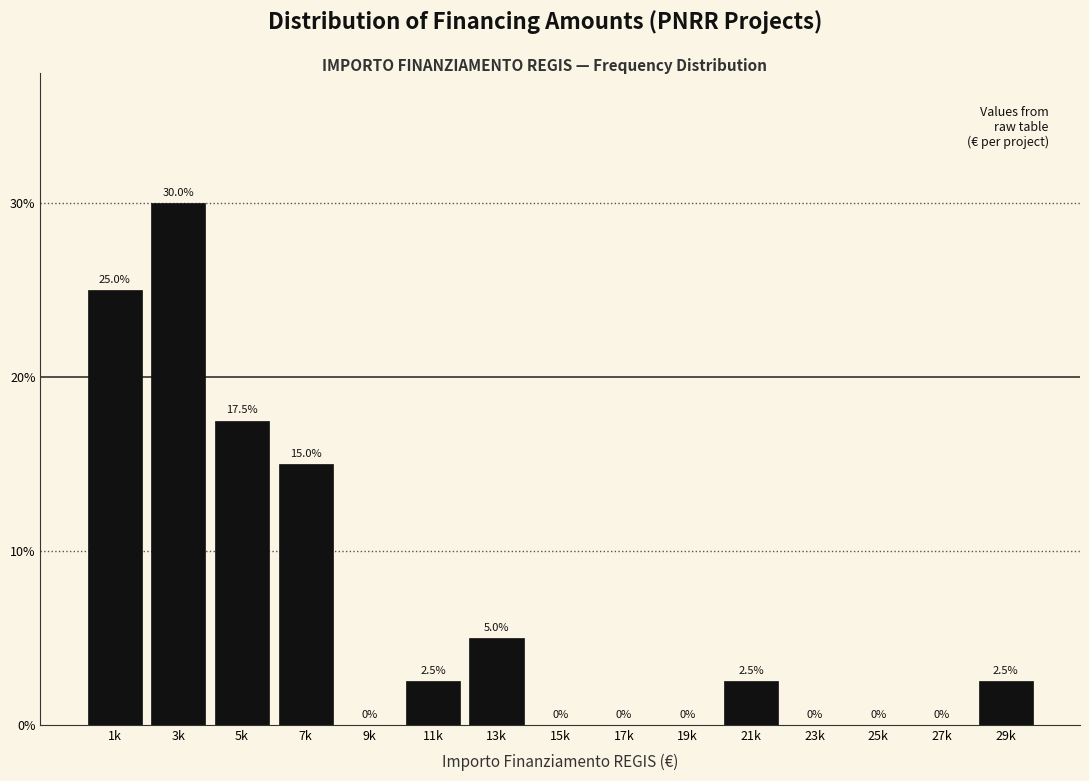

Are the bars horizontal?

No